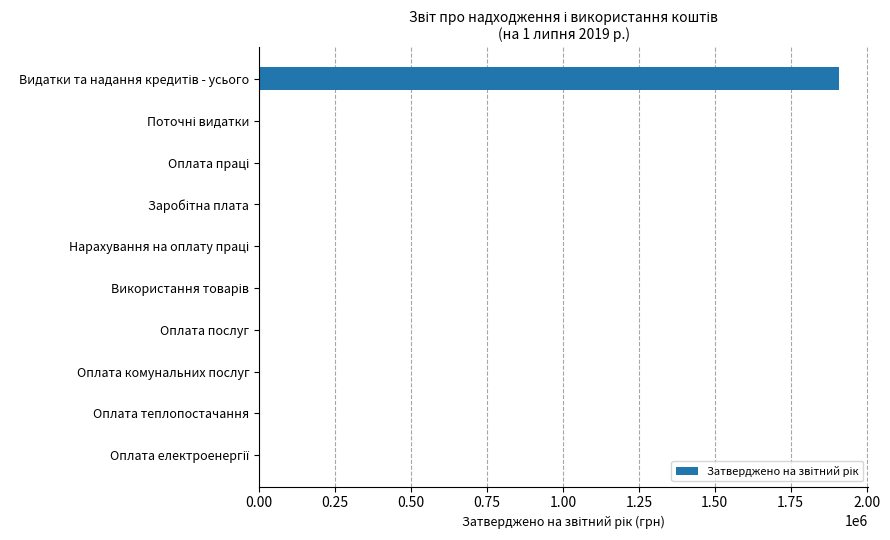

What is the sum of all values?

1910327